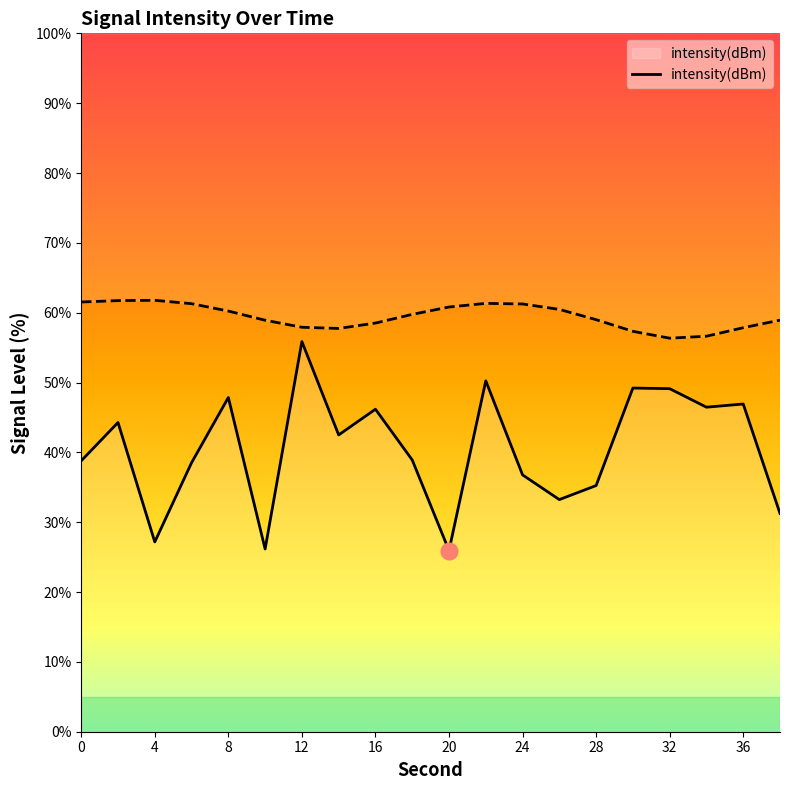

Reading left to right, what are all the values shown in this chart?

38.8	44.3	27.2	38.5	47.9	26.2	55.9	42.5	46.2	38.9	25.9	50.2	36.8	33.2	35.2	49.2	49.1	46.5	46.9	31.3